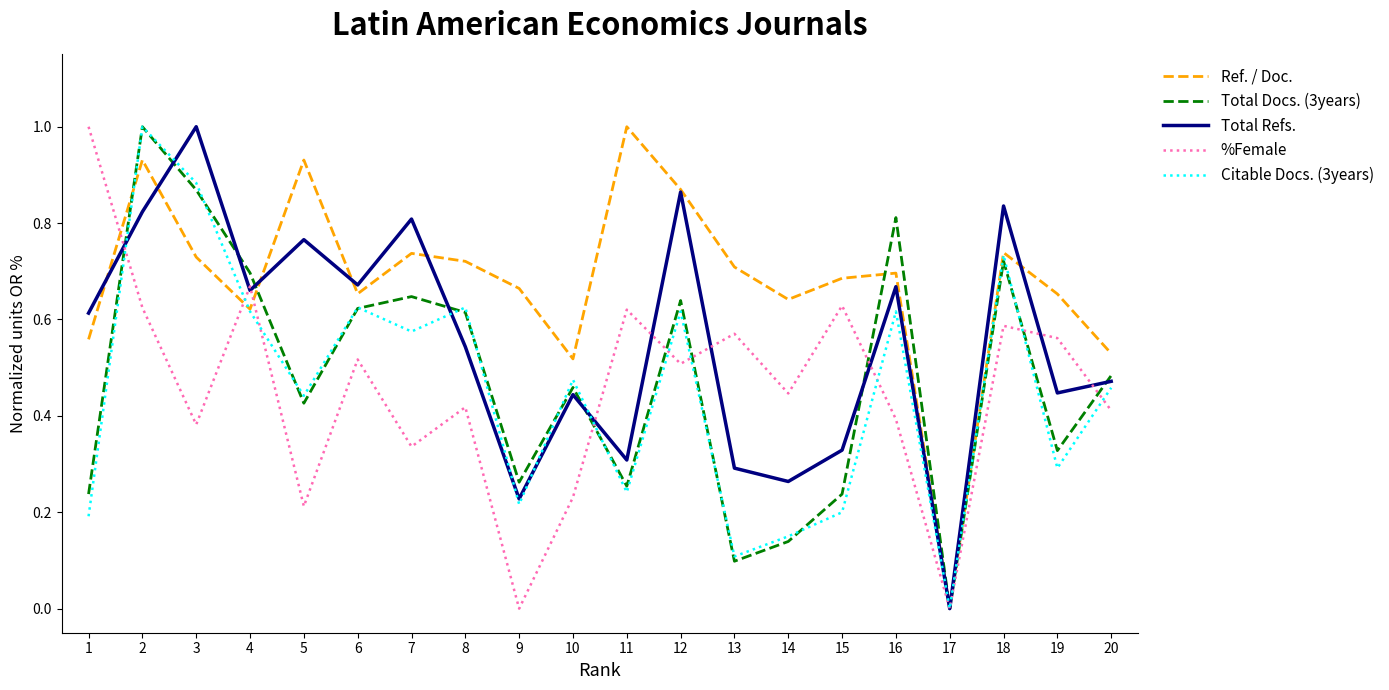

How many categories are shown in the chart?

20